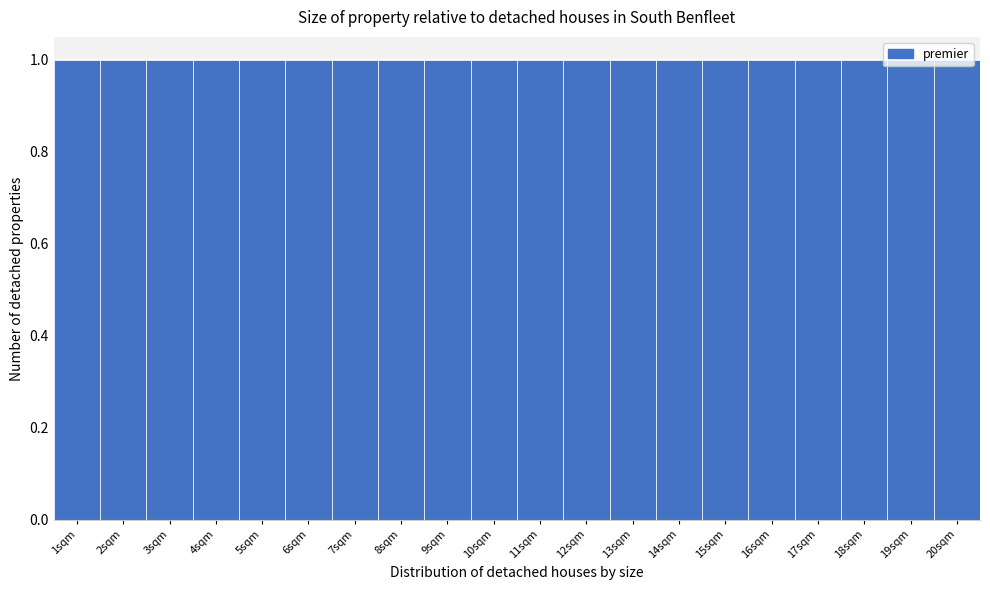

How tall is the bar that spans 17.5 to 18.5 on the x-axis? The values are not printed on the chart, so give them approximately, as read against the axis.

1